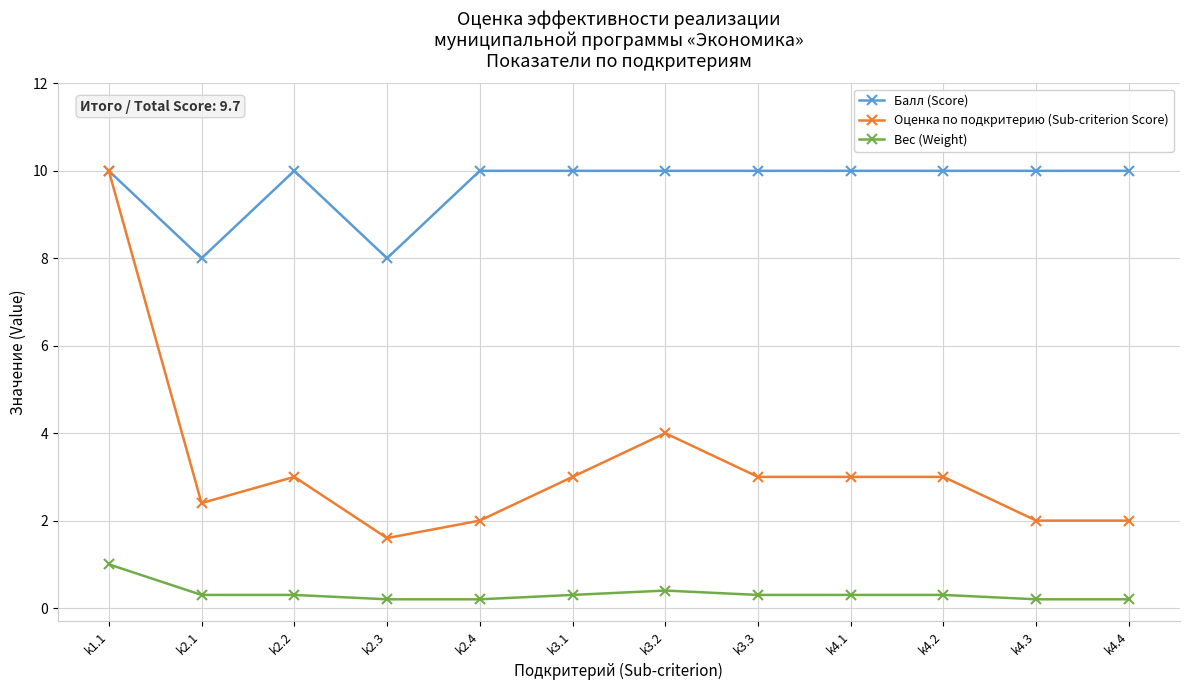

What is the maximum value shown in the chart?

10.0